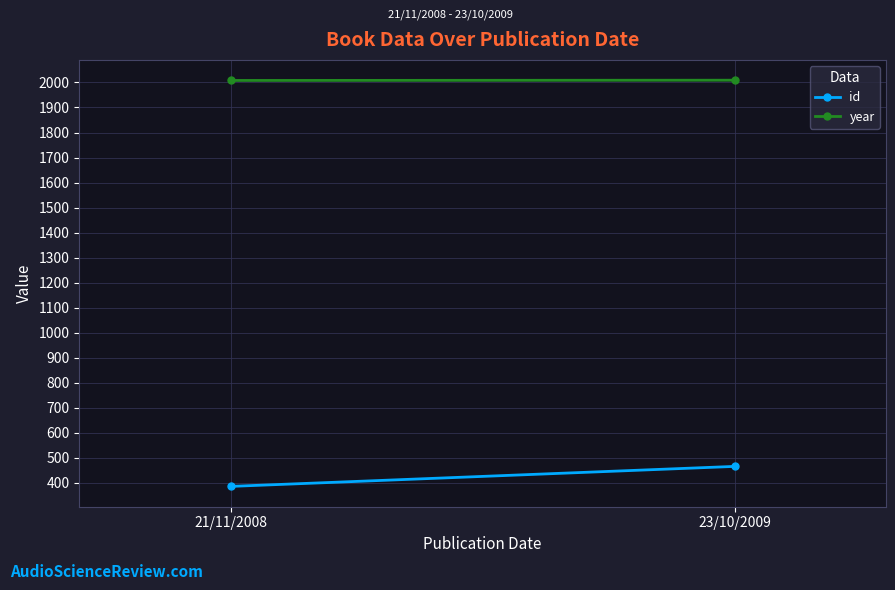

What is the label of the 1st point from the right?

23/10/2009